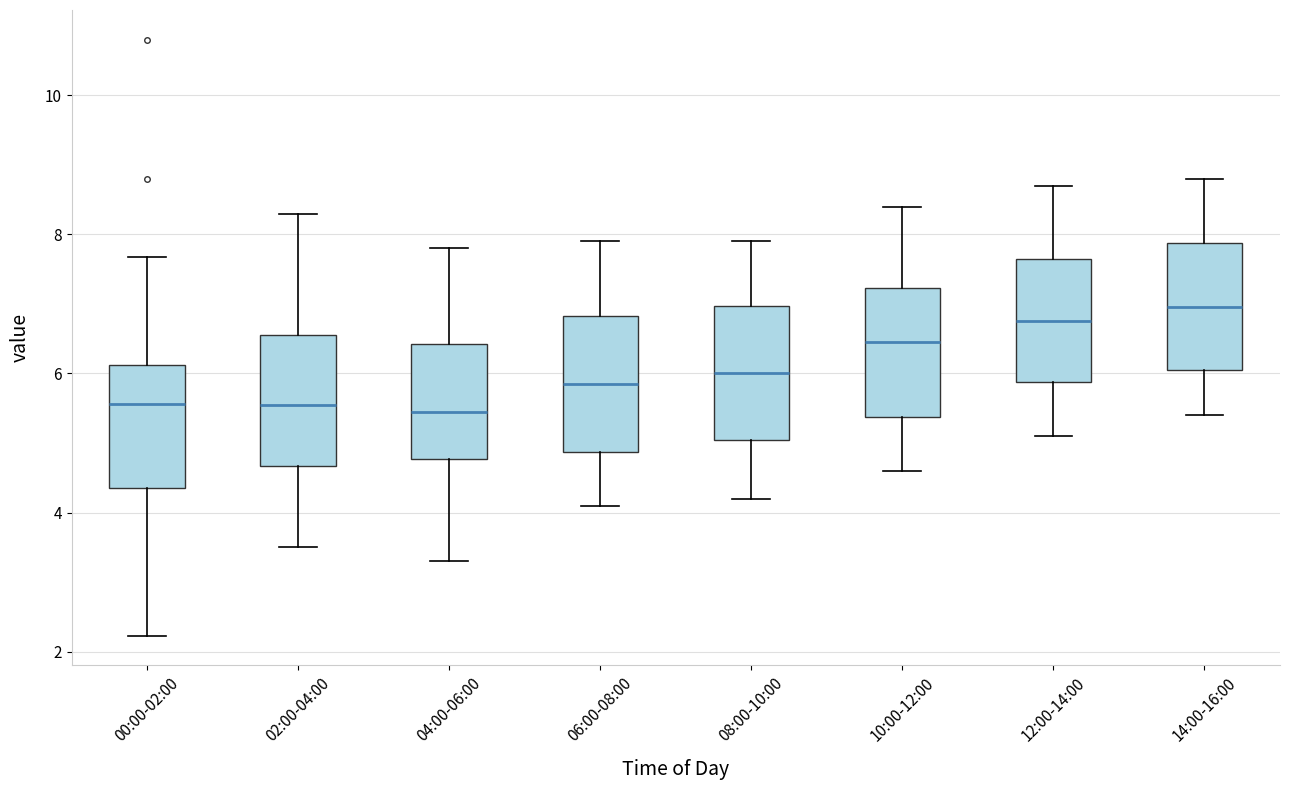

Reading left to right, read every box against the y-axis: the position of its median line, the range the box covers, and the ends of its whiskers. The values are not printed on the chart, so give them approximately, as read against the axis.

00:00-02:00: median 5.6, box 4.4 to 6.2, whiskers 2.2 to 7.6
02:00-04:00: median 5.6, box 4.6 to 6.6, whiskers 3.6 to 8.4
04:00-06:00: median 5.4, box 4.8 to 6.4, whiskers 3.4 to 7.8
06:00-08:00: median 5.8, box 4.8 to 6.8, whiskers 4.2 to 8.0
08:00-10:00: median 6.0, box 5.0 to 7.0, whiskers 4.2 to 8.0
10:00-12:00: median 6.4, box 5.4 to 7.2, whiskers 4.6 to 8.4
12:00-14:00: median 6.8, box 5.8 to 7.6, whiskers 5.2 to 8.8
14:00-16:00: median 7.0, box 6.0 to 7.8, whiskers 5.4 to 8.8